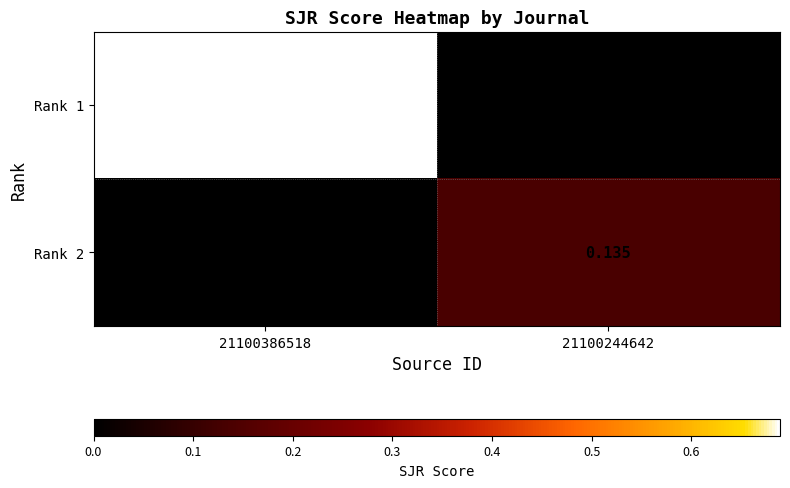

Is the value of Rank 2 at 21100244642 greater than the value of Rank 1 at 21100386518?

No